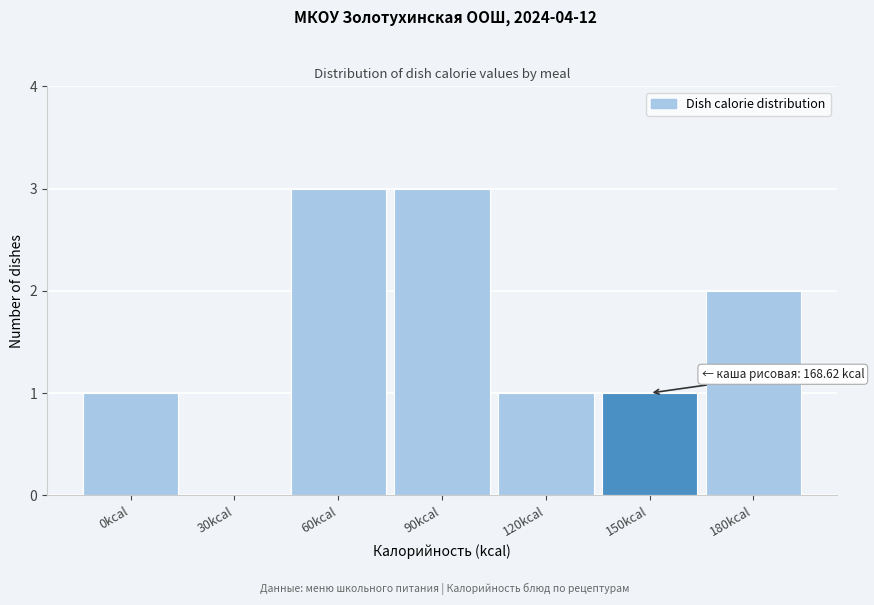

Reading left to right, what are all the values shown in this chart?

0kcal=1	30kcal=0	60kcal=3	90kcal=3	120kcal=1	150kcal=1	180kcal=2